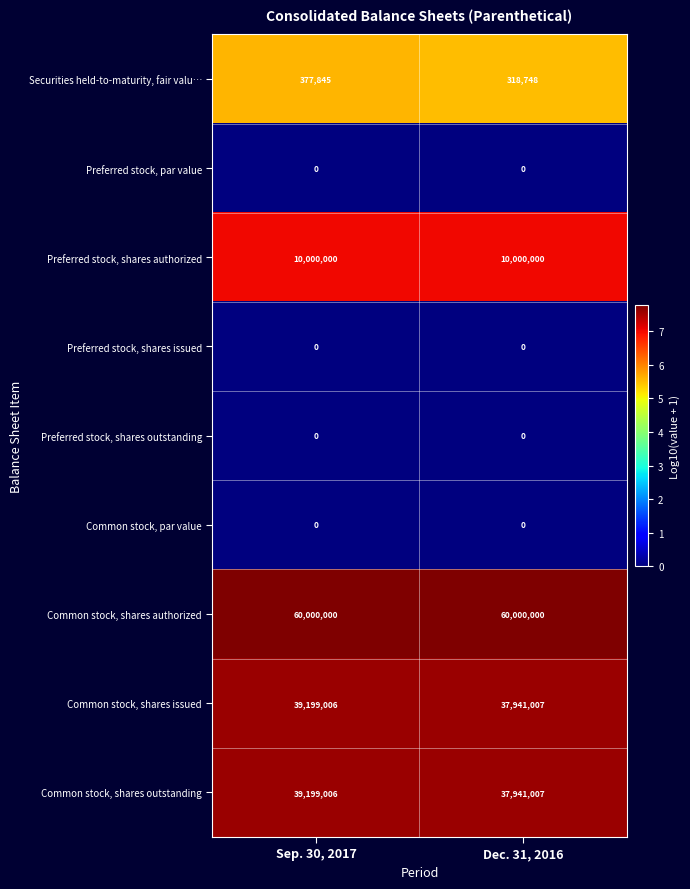

What value does the Common stock, shares issued series have at Dec. 31, 2016?

37941007